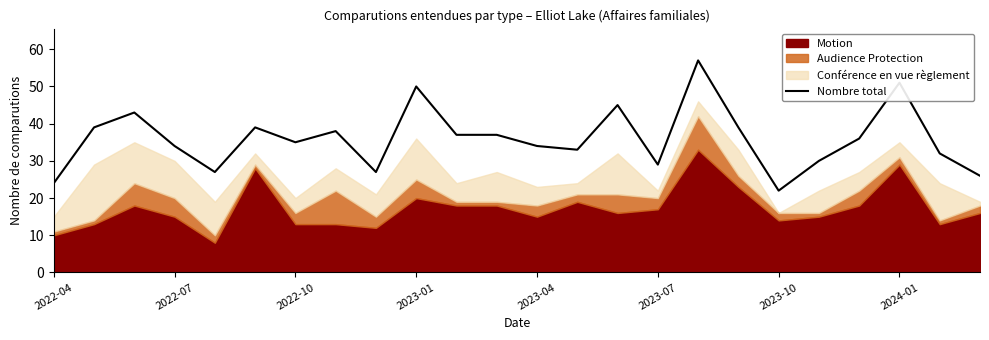

The value of Nombre total at 2024-01 is 10. True or false?

False